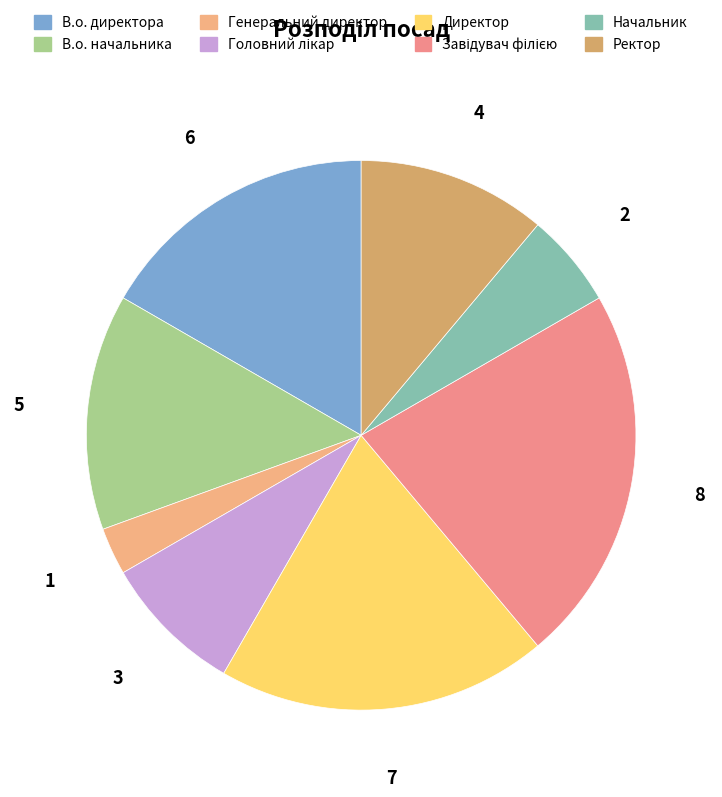

To the nearest percent, what percentage of the pie is Генеральний директор?

3%